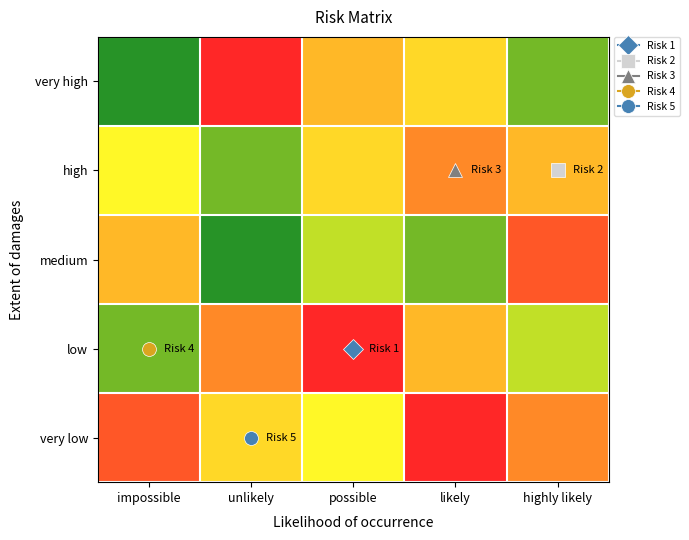

What is the total value across all series at impossible?

21